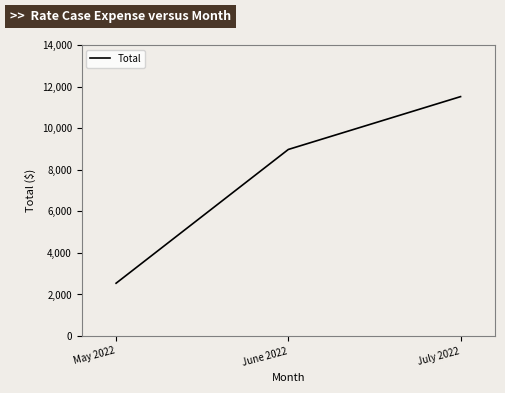

What is the sum of all values?

23033.9